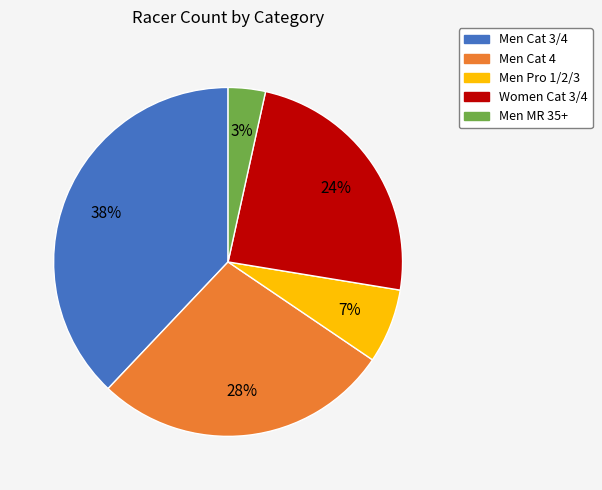

To the nearest percent, what is the combined percentage of Women Cat 3/4 and Men Pro 1/2/3?

31%